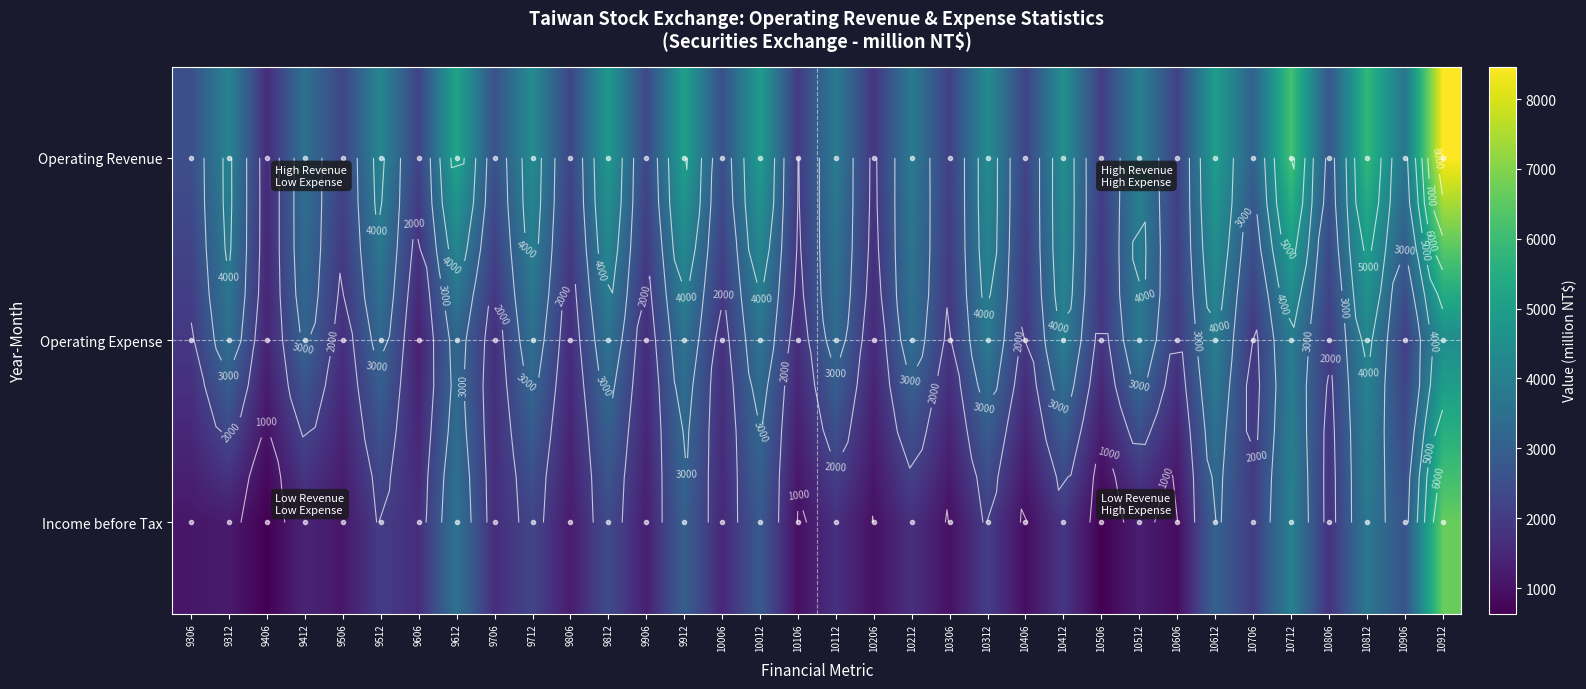

True or false: Operating Revenue has a value of 2308 at 10812.

False